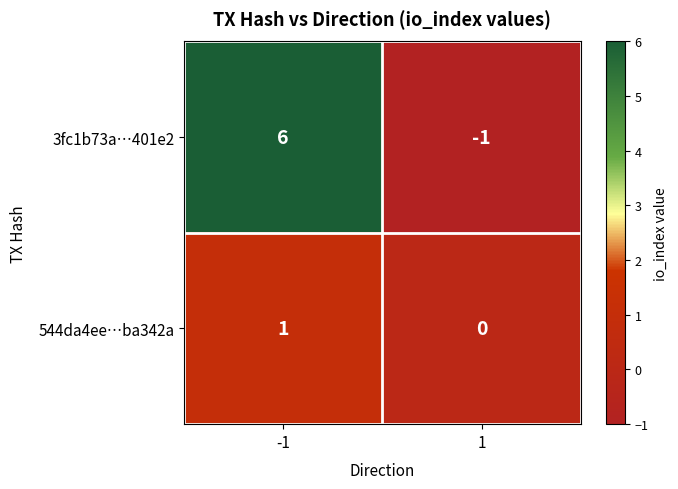

Which category has the highest value across all series?

-1